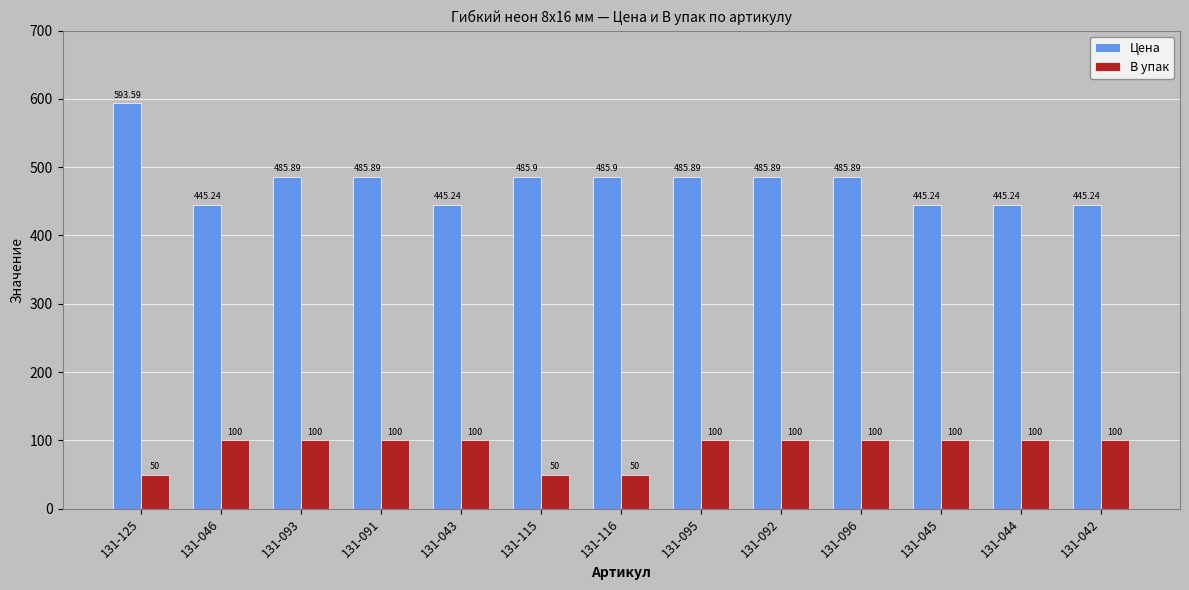

What is the total value across all series at 131-042?

545.2